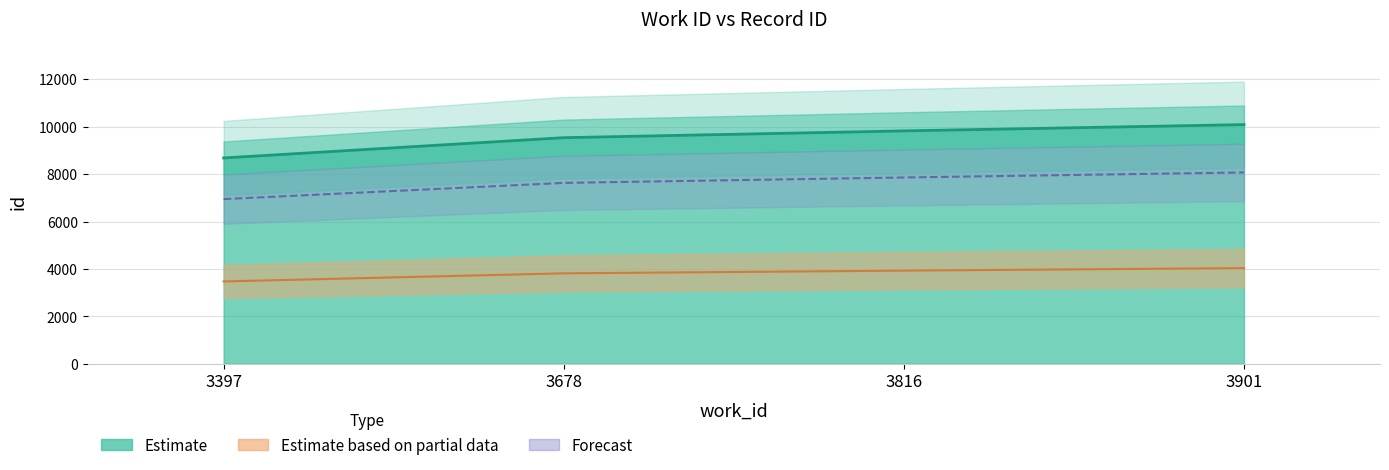

Count the number of categories in the chart.

4